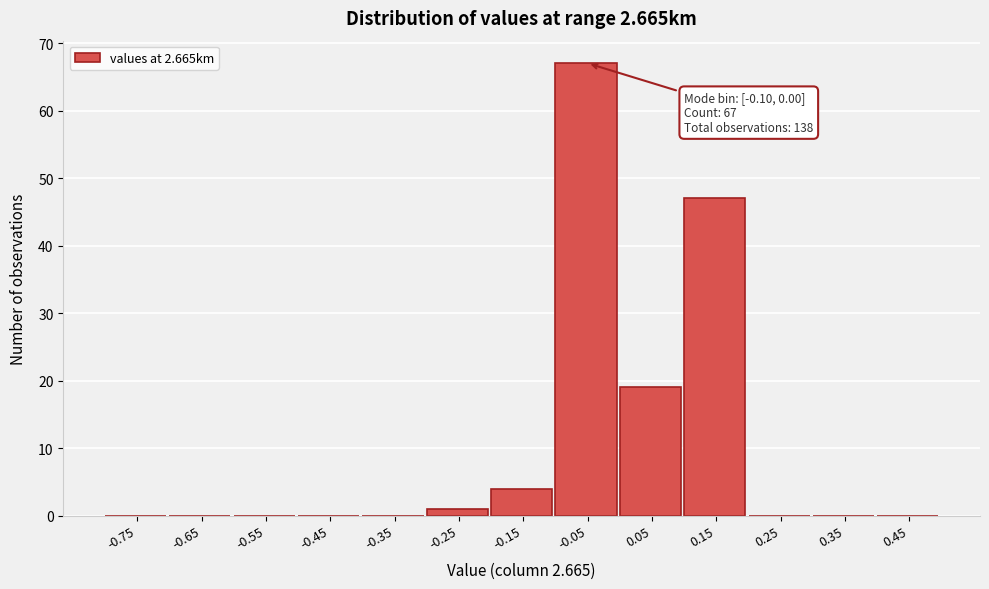

Over which range of the x-axis is the bar tallest?

-0.1 to 0.0